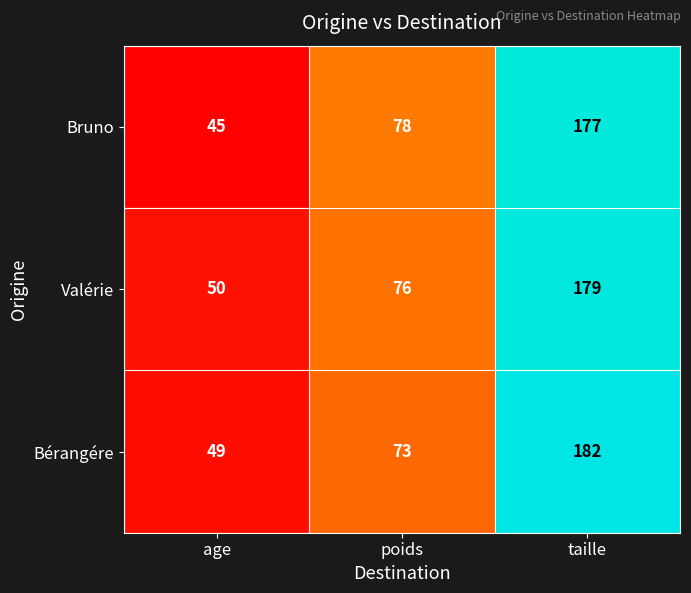

Rank the series at age from highest to lowest value.

Valérie, Bérangére, Bruno